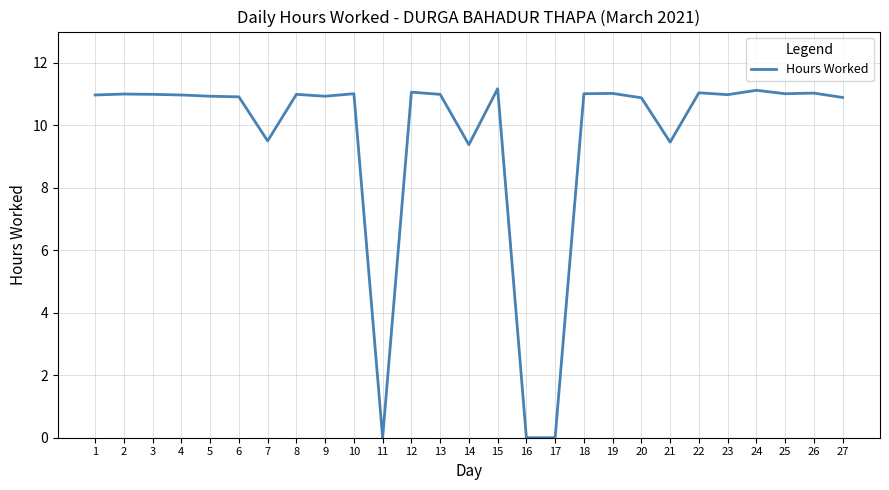

What is the difference between the second highest and minimum values?

11.1